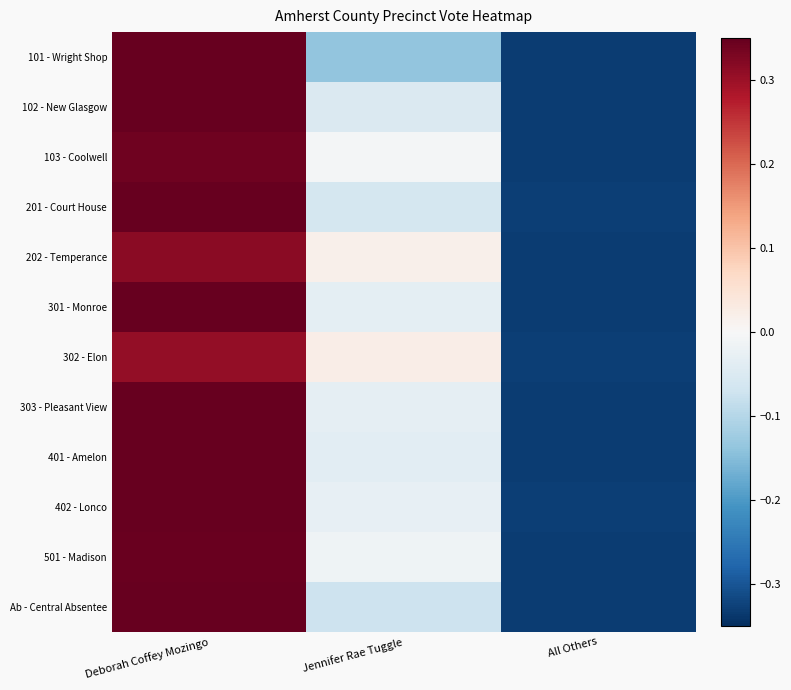

At which category does the chart reach its peak across all series?

Deborah Coffey Mozingo